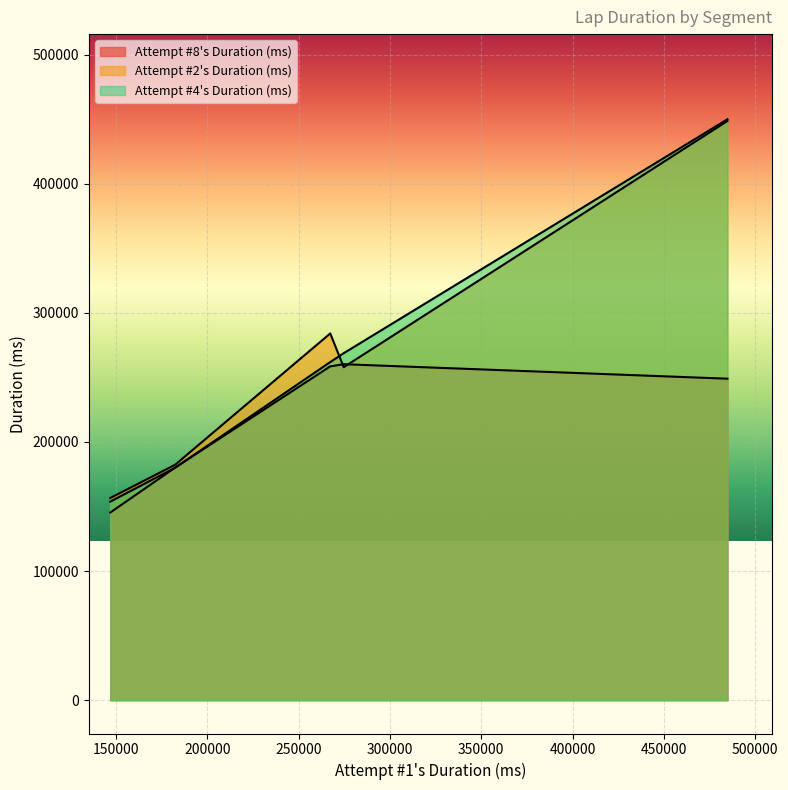

What is the average value of the Attempt #2's Duration (ms) series?

265887